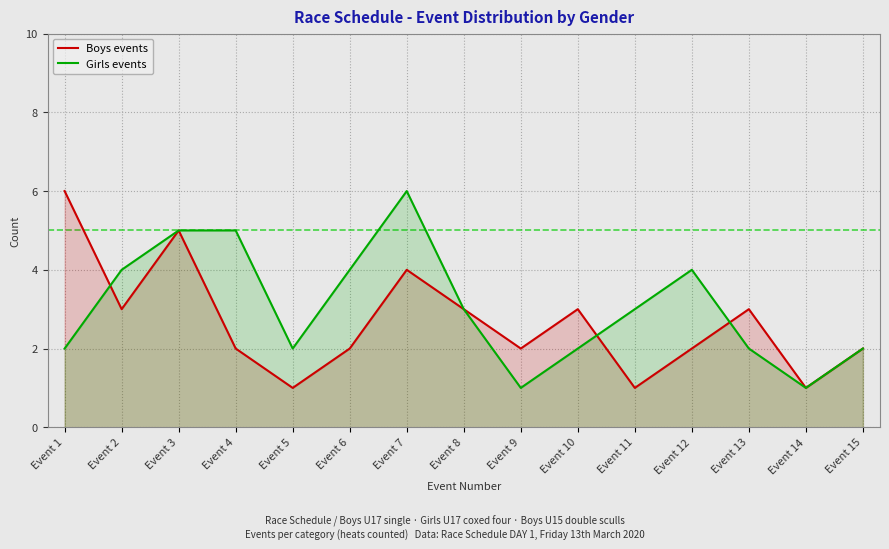

What is the value of the Girls events point at the 12th from the left?

4